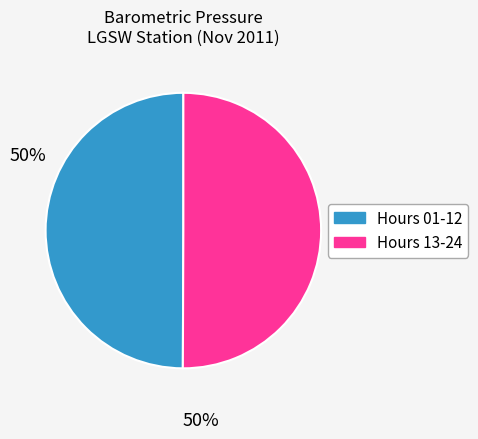

Approximately how many times larger is the value at Hours 13-24 compared to Hours 01-12?

1.0